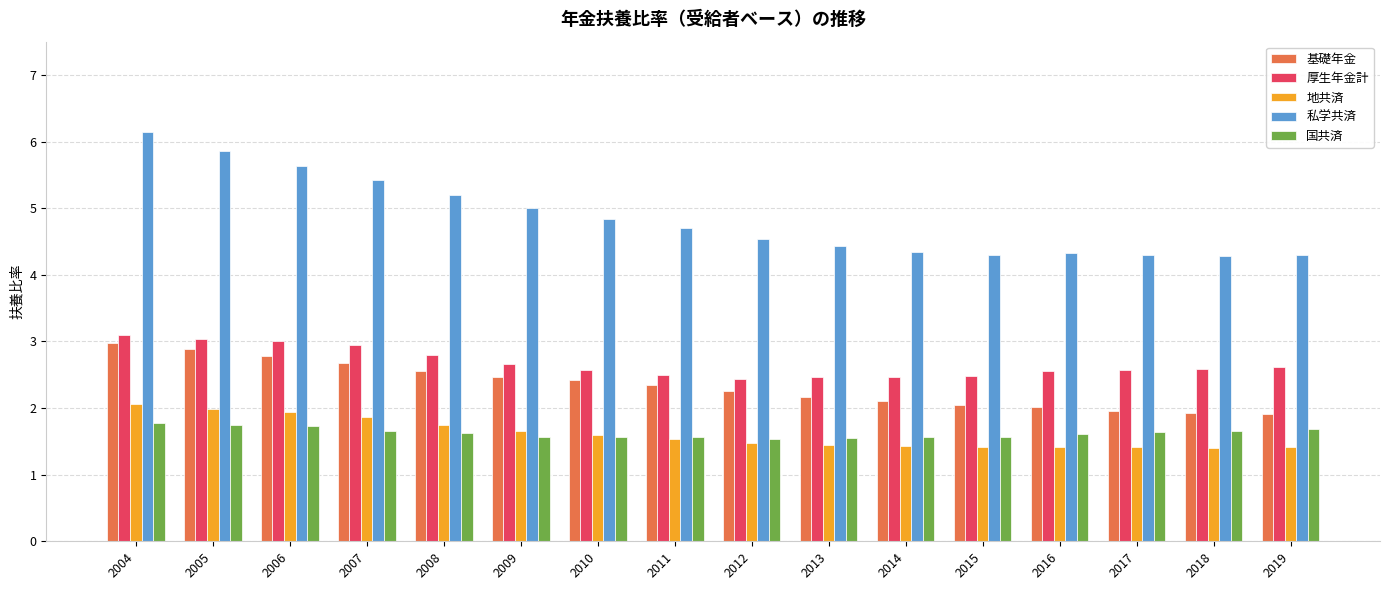

What is the difference between the highest and lowest values at 2010?

3.3